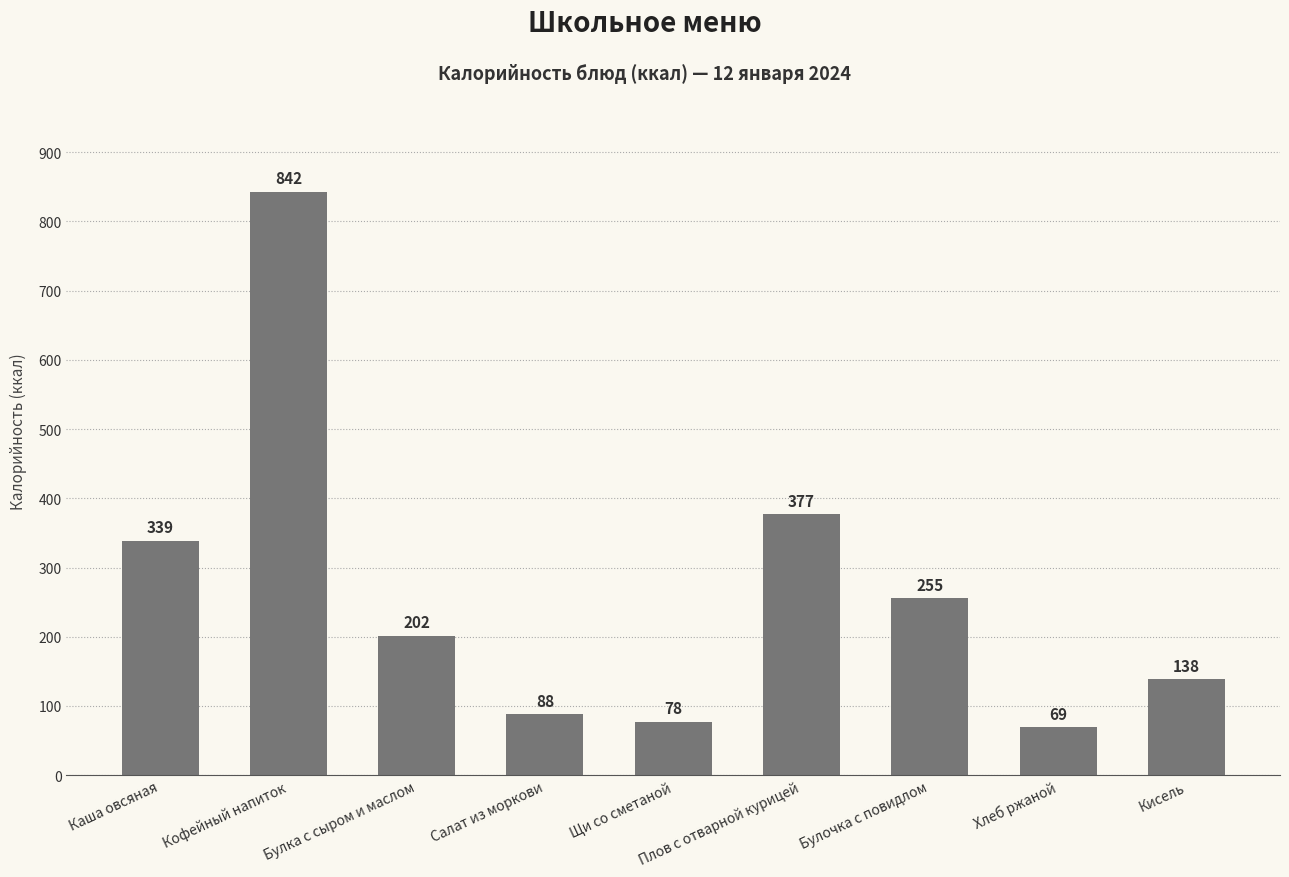

What is the value of the 7th bar from the left?

255.4